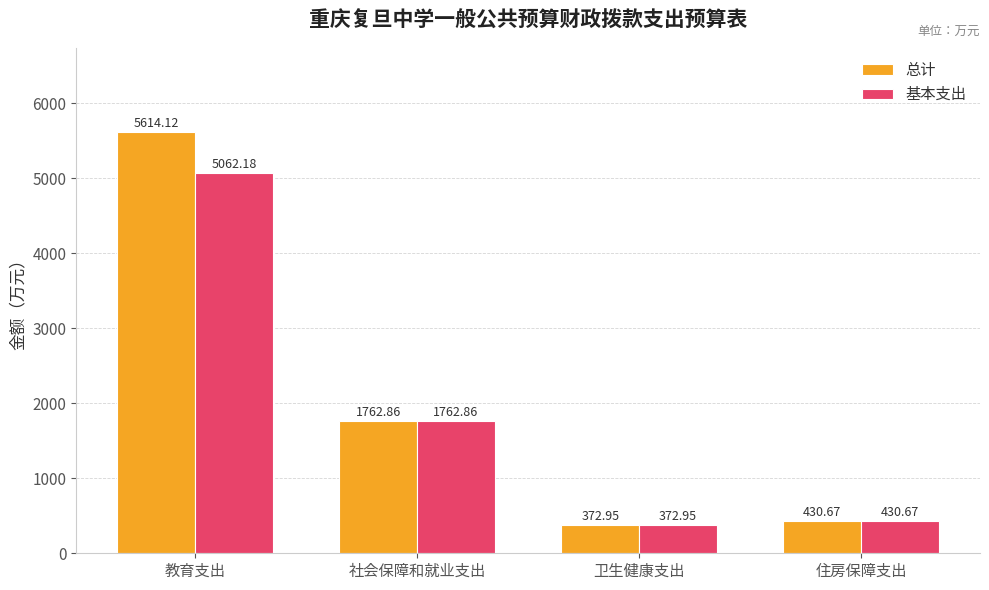

At which category is the sum across all series the highest?

教育支出